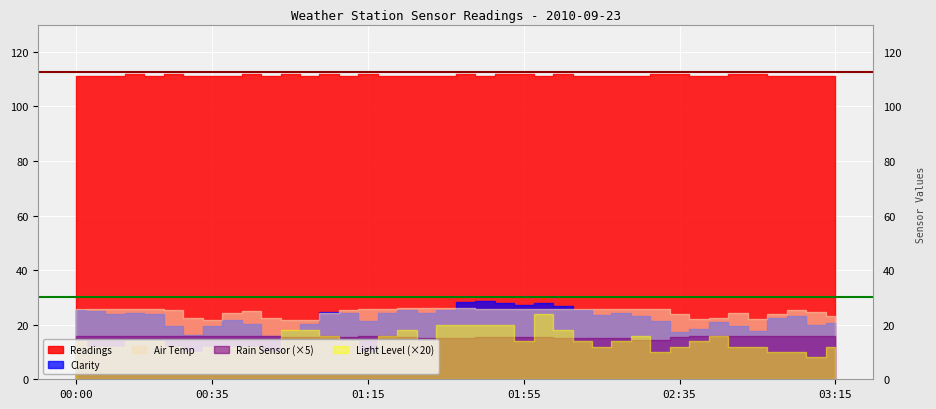

Which series changed the most between 00:45 and 01:00?

Air Temp